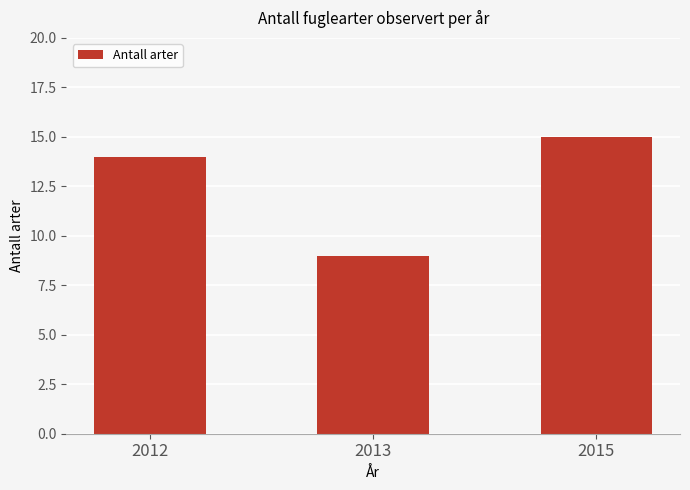

What is the smallest value displayed?

9